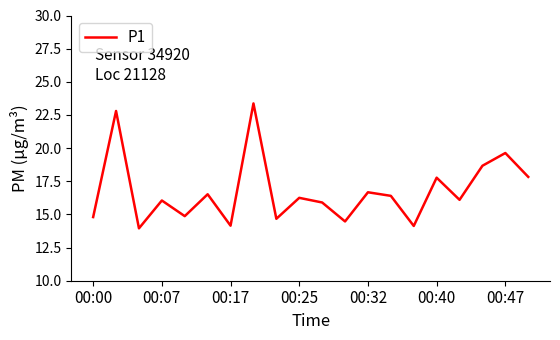

How many interior local peaks (higher than both neighbors) does the data have?

8